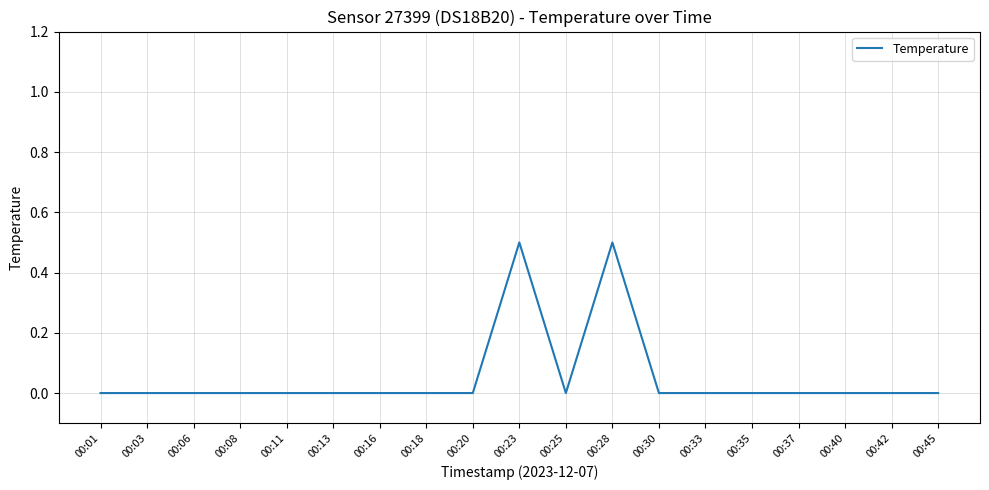

The chart shows a value of 0.0 at 00:18. True or false?

True